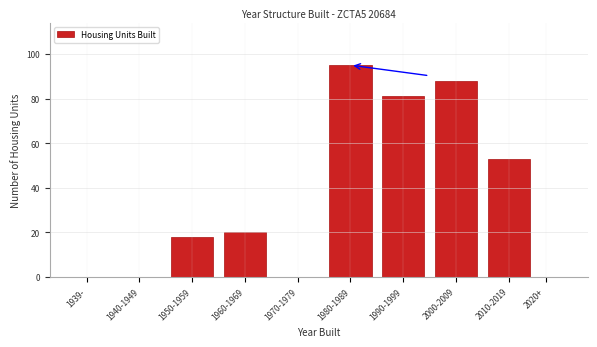

Reading left to right, extract all data points from this chart.

1939-=0	1940-1949=0	1950-1959=18	1960-1969=20	1970-1979=0	1980-1989=95	1990-1999=81	2000-2009=88	2010-2019=53	2020+=0